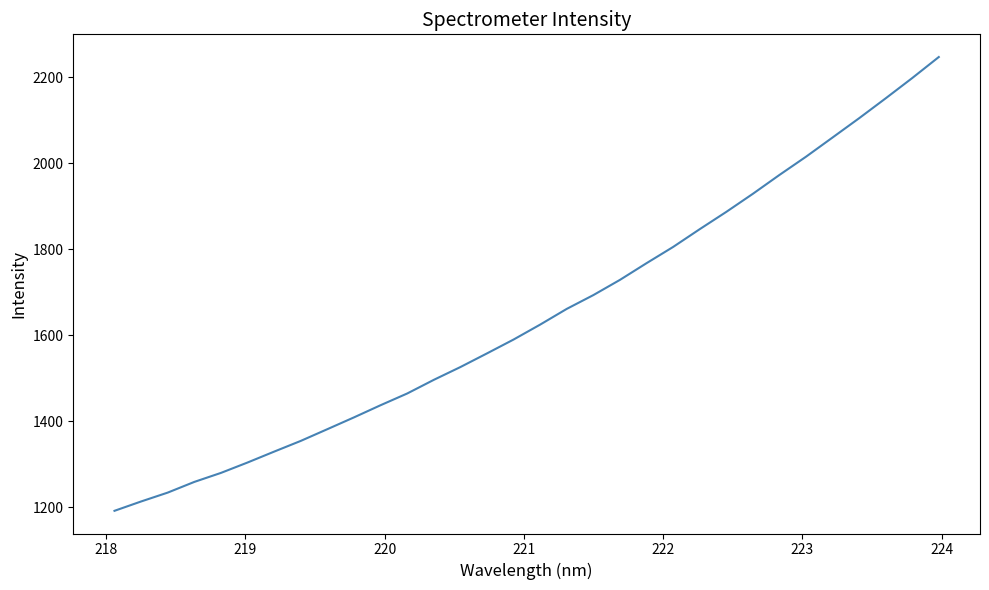

What is the maximum value shown in the chart?

2247.0